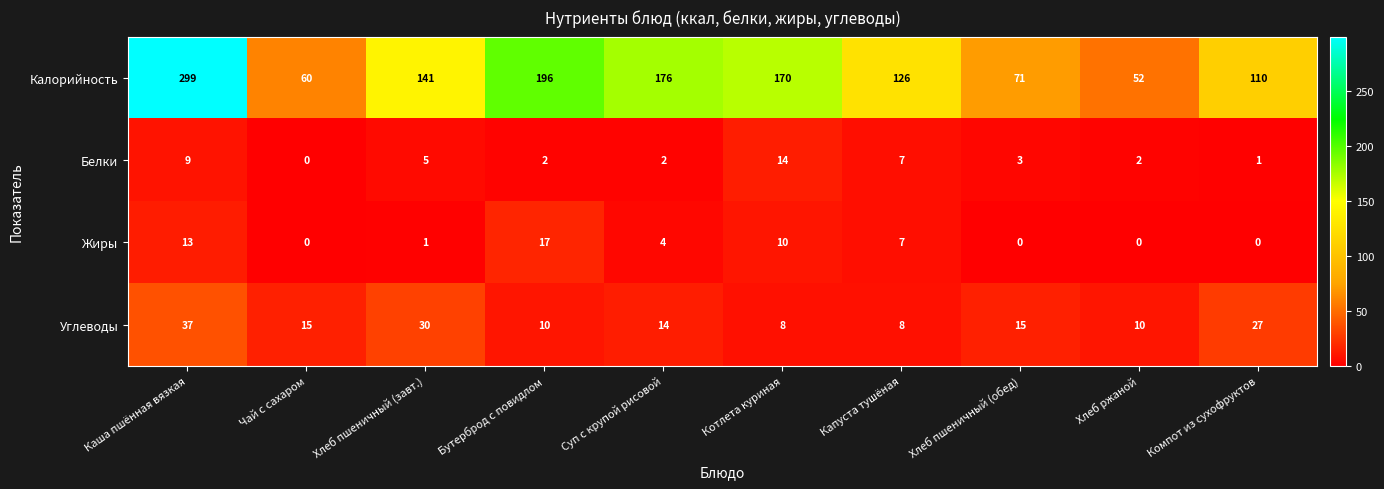

How many positive values does the Жиры series have?

6